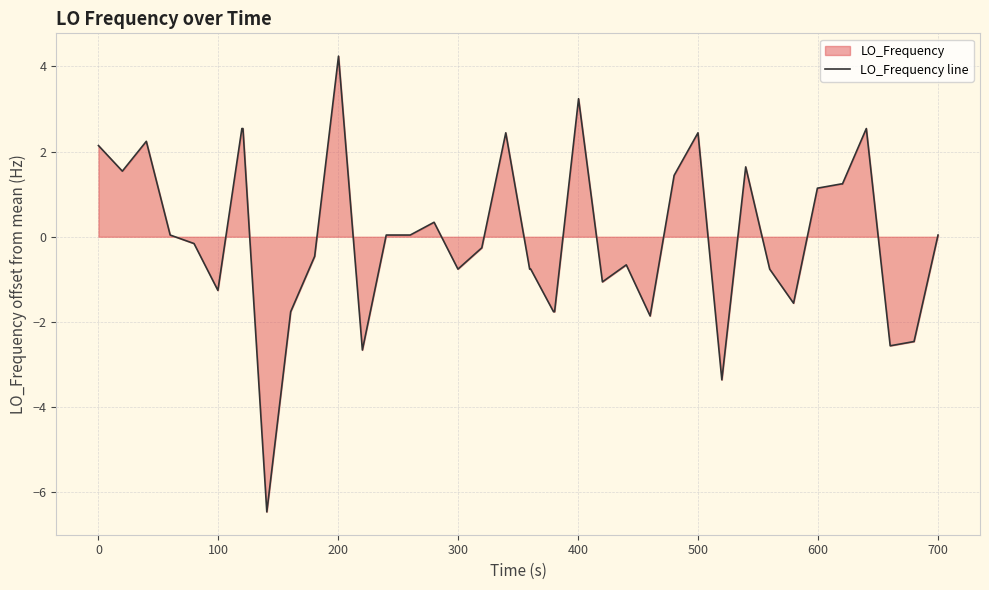

What is the smallest value displayed?

-6.5